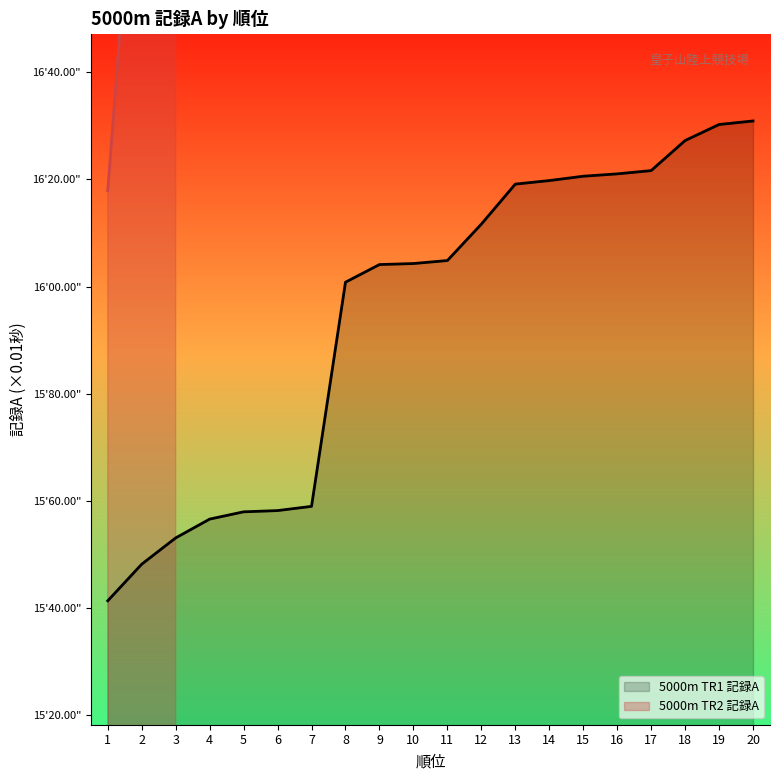

What is the difference between the values at 12 and 3?

5854